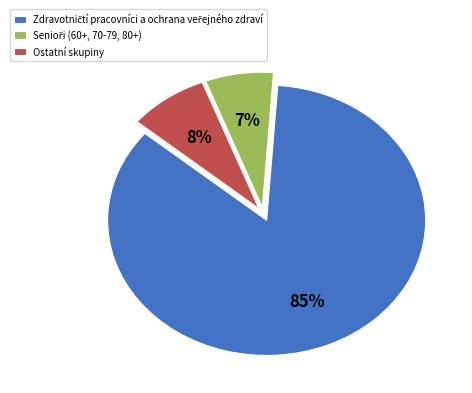

Is there a majority slice in this chart?

Yes